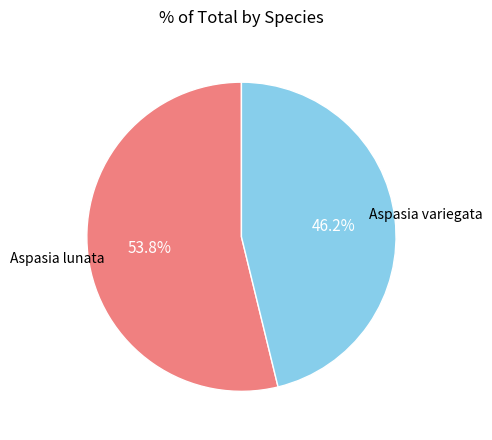

How many slices are in this pie chart?

2